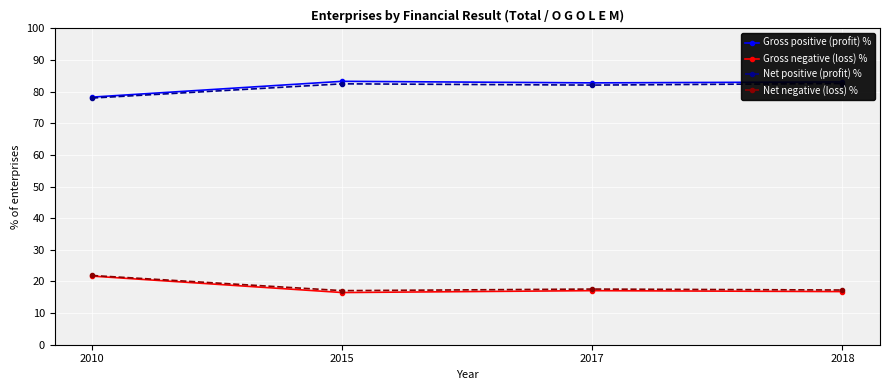

Reading left to right, extract all data points from this chart.

Gross positive (profit) %: 78.3	83.3	82.8	83.1
Gross negative (loss) %: 21.7	16.5	17.1	16.8
Net positive (profit) %: 78.0	82.5	82.1	82.6
Net negative (loss) %: 21.9	17.1	17.6	17.3